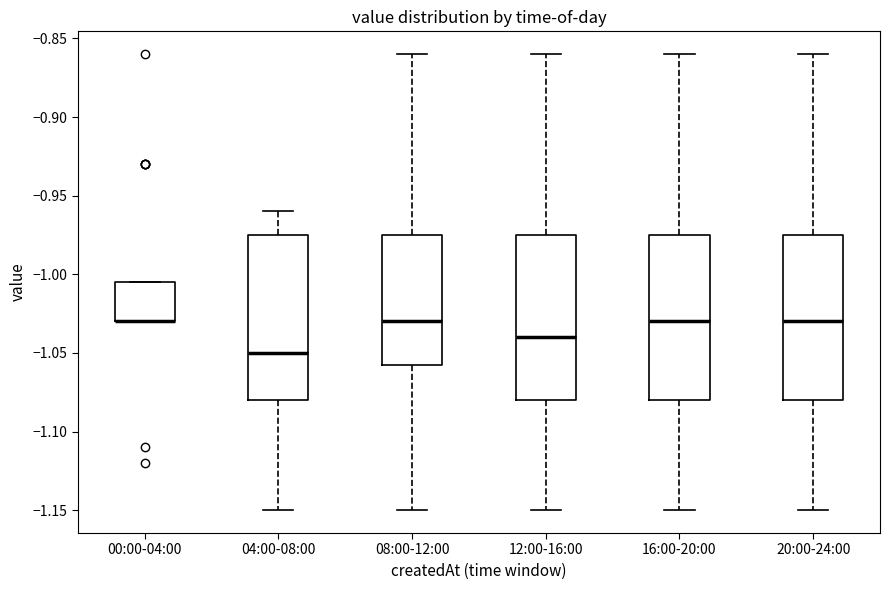

Reading left to right, transcribe this box plot: for each box, give where its median line is, the range the box spans, and where its two whiskers end, as read against the y-axis. The values are not printed on the chart, so give them approximately, as read against the axis.

00:00-04:00: median -1.030 (drawn on the box's lower edge), box -1.030 to -1.005, whiskers -1.030 to -1.005
04:00-08:00: median -1.050, box -1.080 to -0.975, whiskers -1.150 to -0.960
08:00-12:00: median -1.030, box -1.055 to -0.975, whiskers -1.150 to -0.860
12:00-16:00: median -1.040, box -1.080 to -0.975, whiskers -1.150 to -0.860
16:00-20:00: median -1.030, box -1.080 to -0.975, whiskers -1.150 to -0.860
20:00-24:00: median -1.030, box -1.080 to -0.975, whiskers -1.150 to -0.860